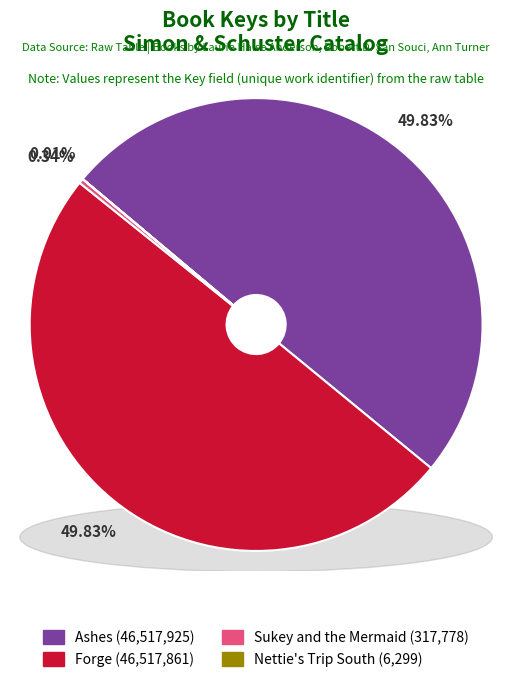

How many segments does this pie chart have?

4